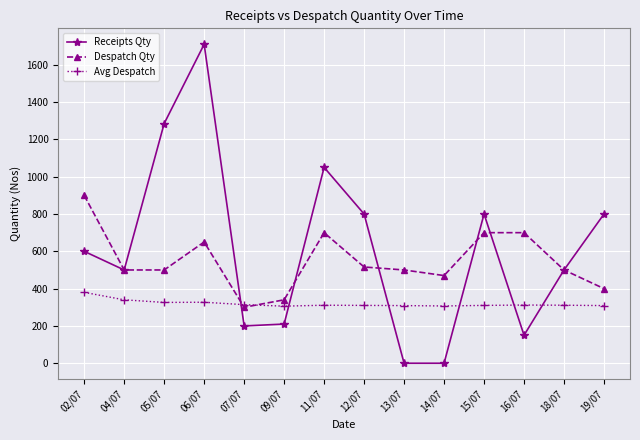

Is the value of Avg Despatch at 02/07 greater than the value of Receipts Qty at 06/07?

No